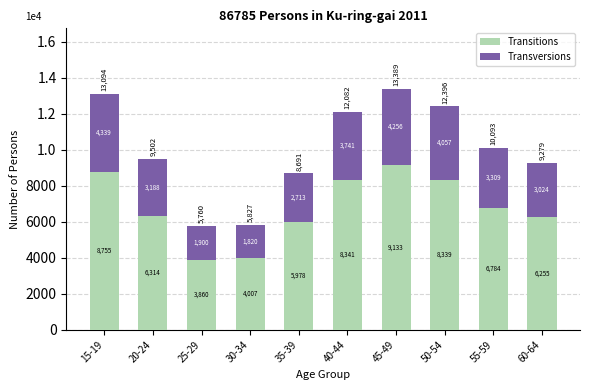

List the labels in order of Transversions value, smallest first.

30-34, 25-29, 35-39, 60-64, 20-24, 55-59, 40-44, 50-54, 45-49, 15-19